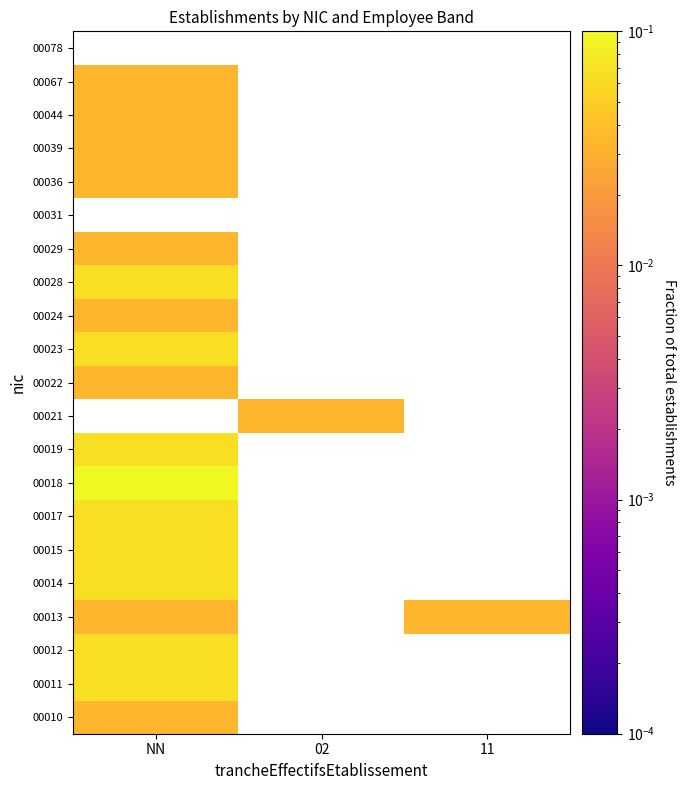

How many series are shown in this chart?

21